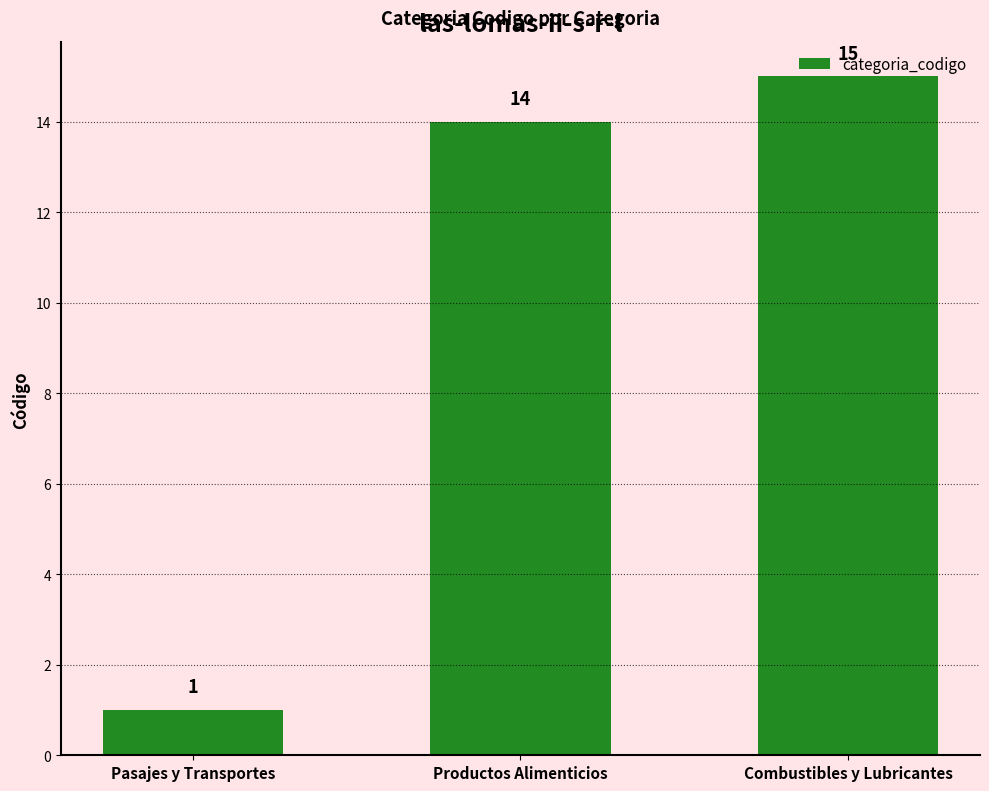

Reading left to right, extract all data points from this chart.

Pasajes y Transportes=1	Productos Alimenticios=14	Combustibles y Lubricantes=15